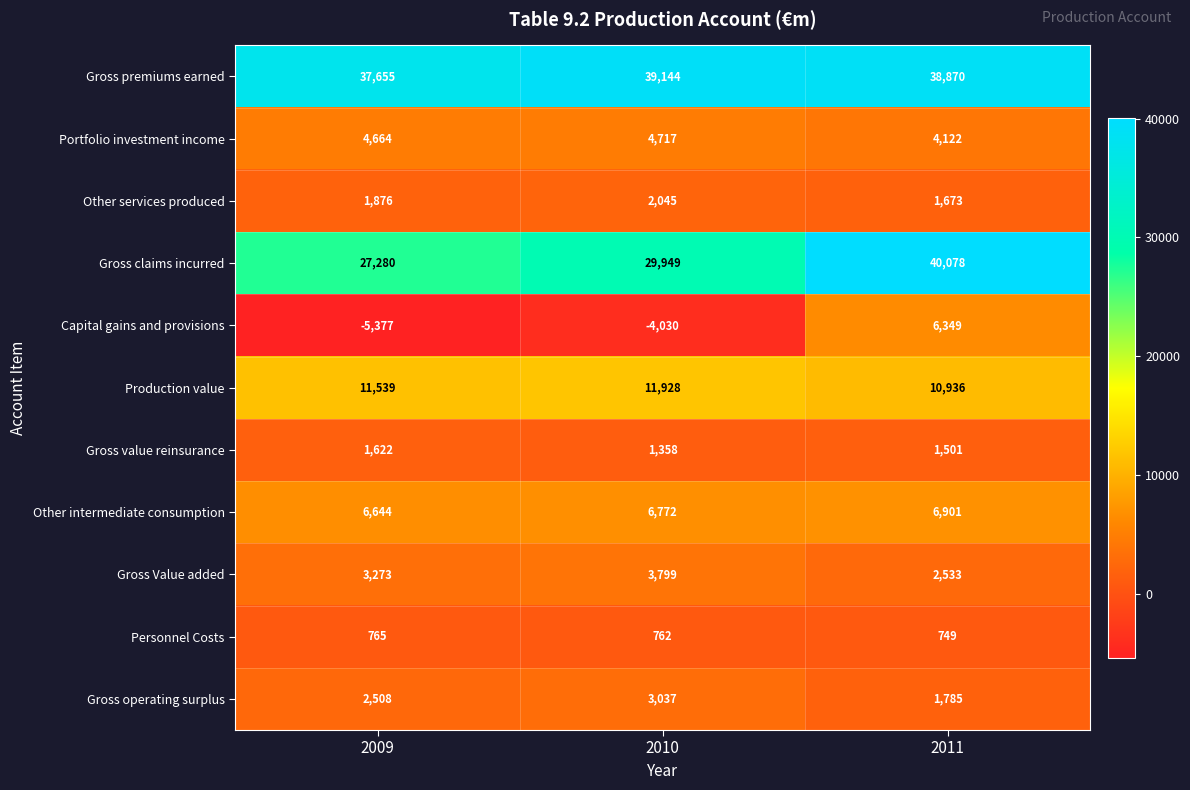

List the series in order of their peak value, highest first.

Gross claims incurred, Gross premiums earned, Production value, Other intermediate consumption, Capital gains and provisions, Portfolio investment income, Gross Value added, Gross operating surplus, Other services produced, Gross value reinsurance, Personnel Costs